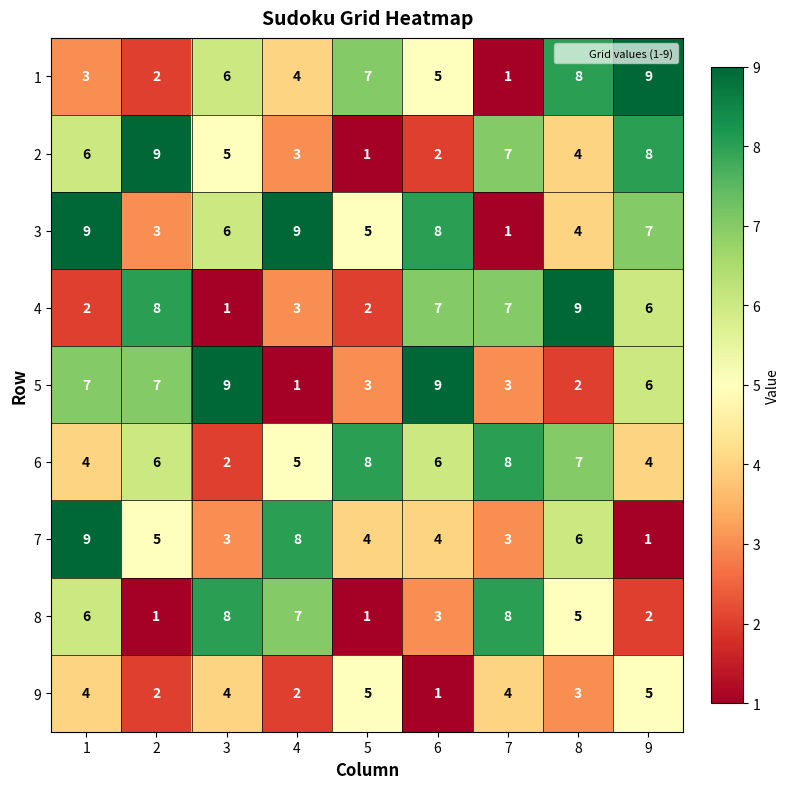

At how many categories does at least one series exceed 6?

9